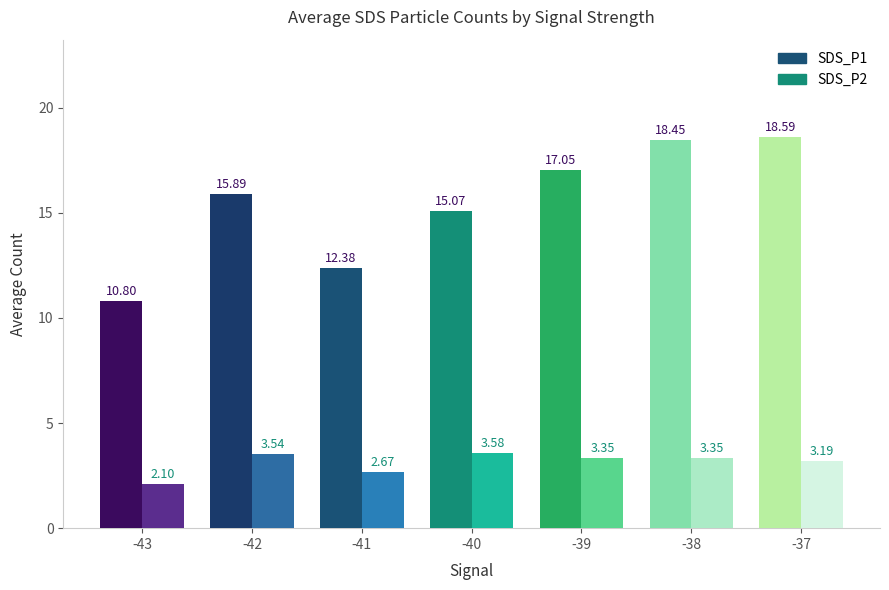

What is the sum of all SDS_P2 values?

21.8